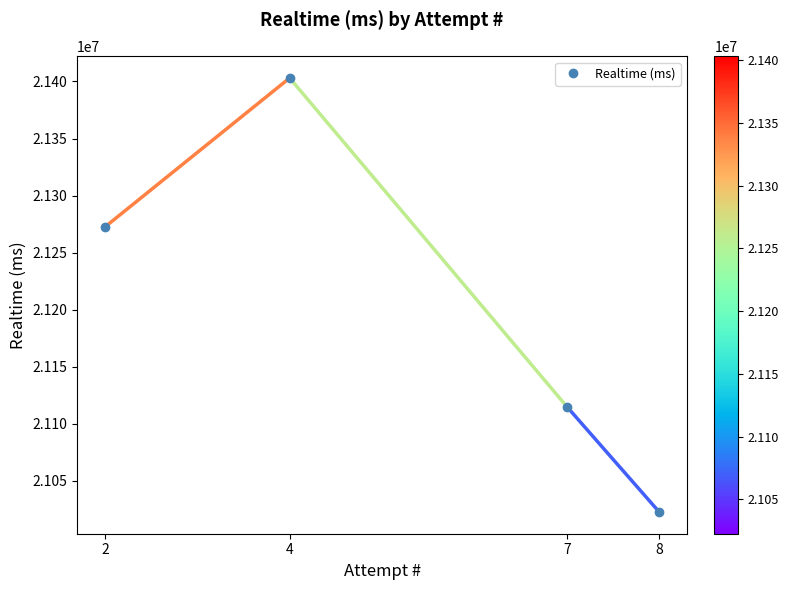

The value at 2 is 21272447. True or false?

True